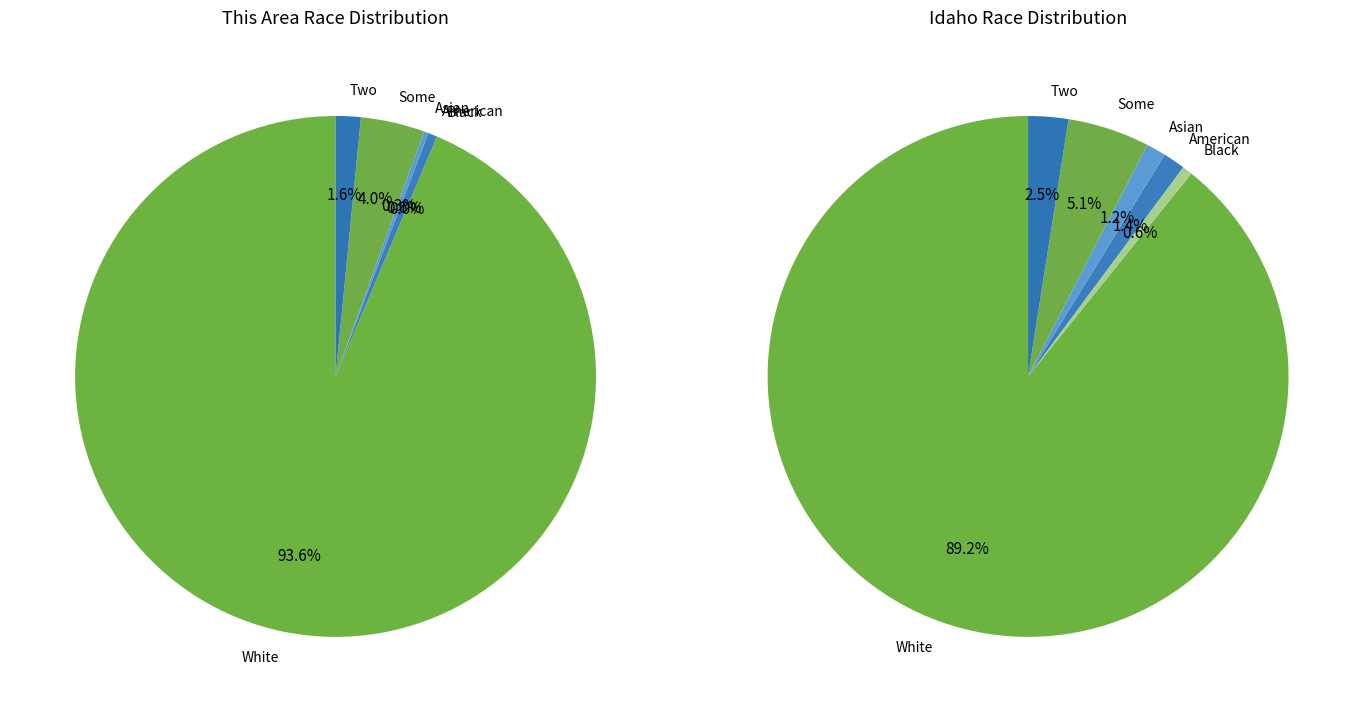

To the nearest percent, what is the combined percentage of Some Other Race alone and Black or African American alone?

4%